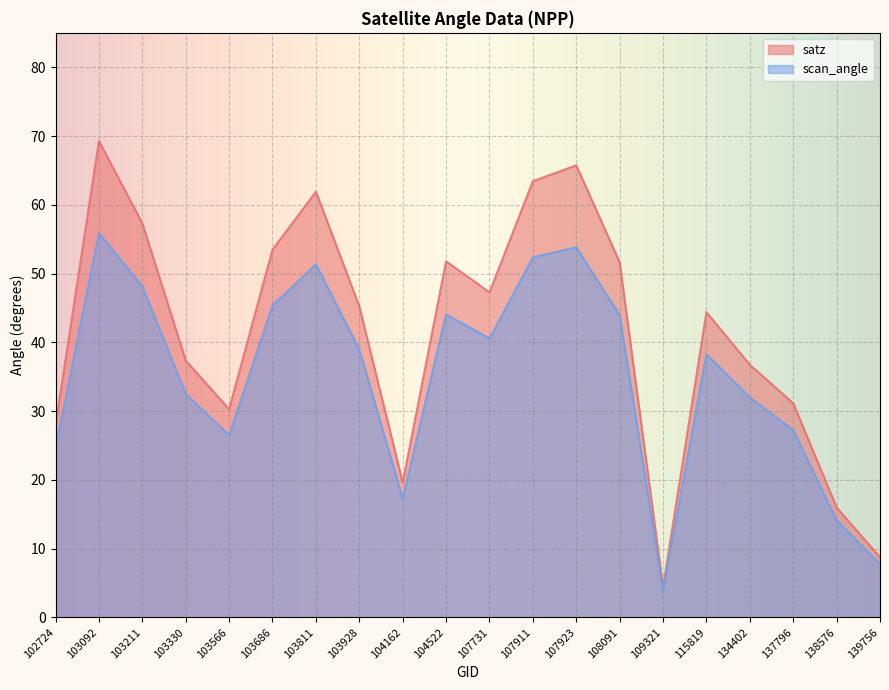

True or false: scan_angle has a value of 44.0 at 108091.

True